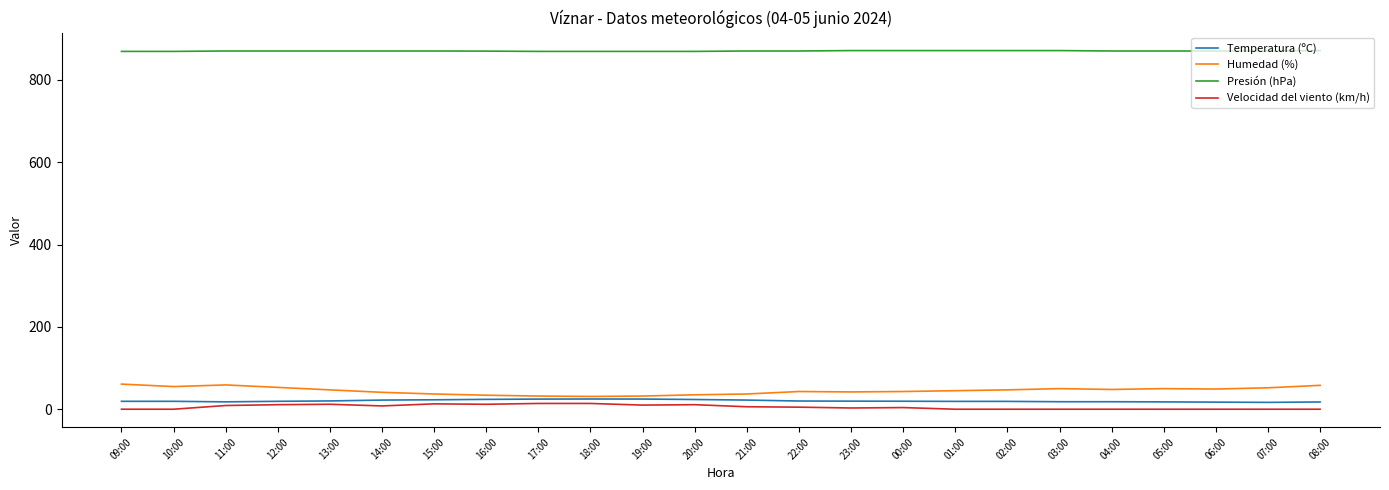

The Presión (hPa) series shows 1404.6 at 13:00. True or false?

False